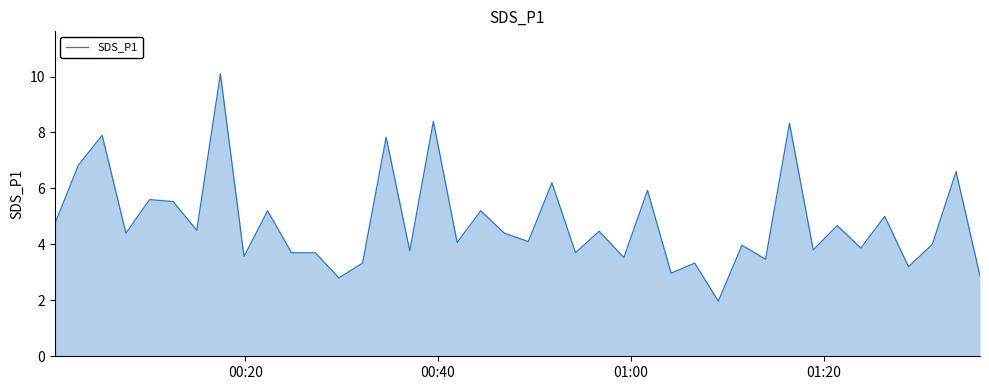

What is the minimum value shown in the chart?

2.0